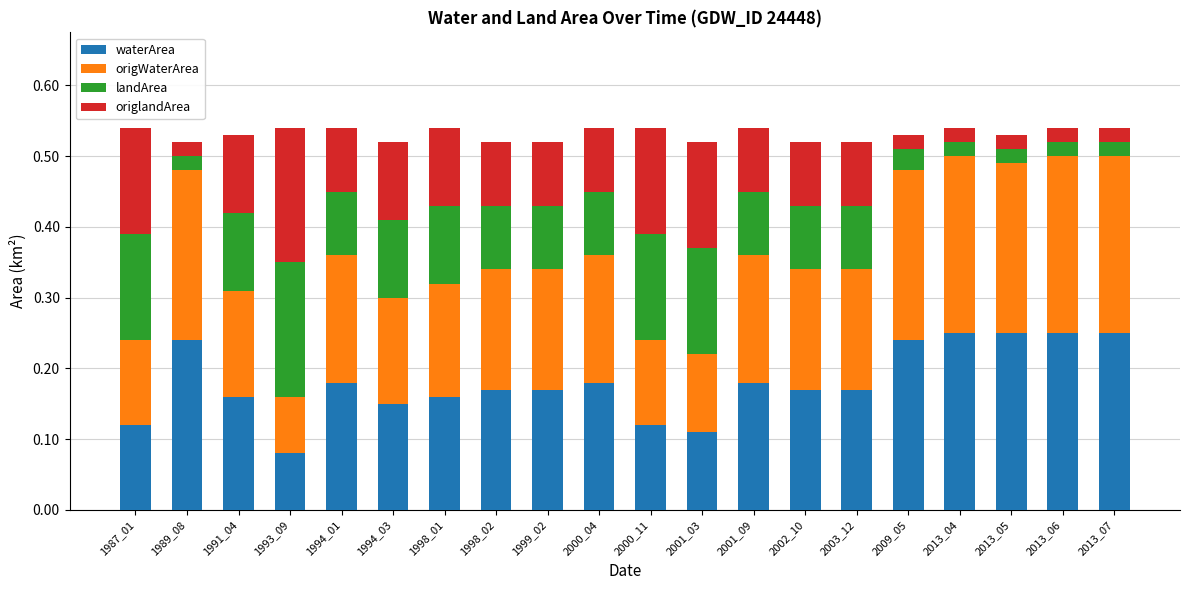

Which category has the lowest value in the waterArea series?

1993_09